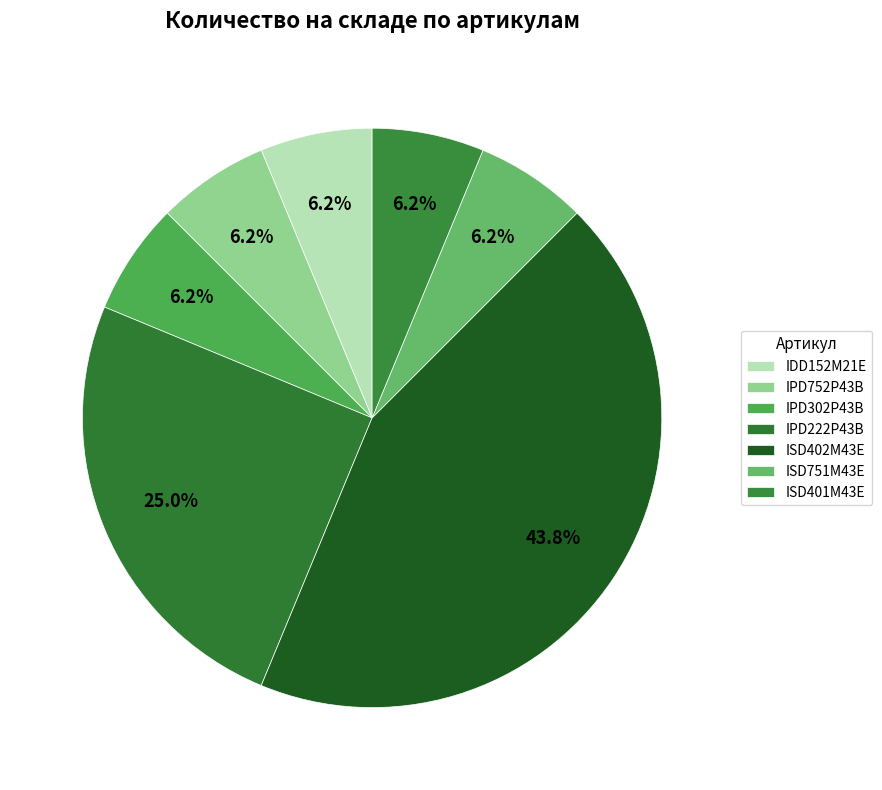

How many slices are in this pie chart?

7